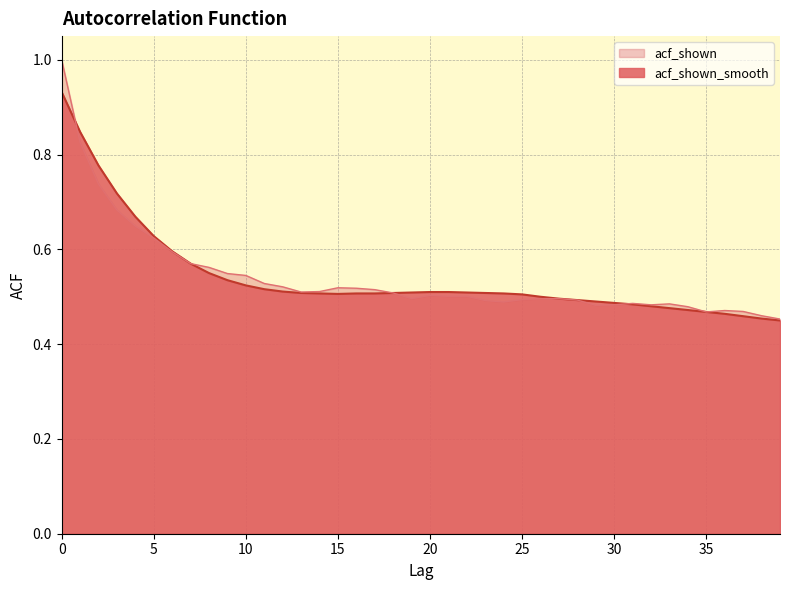

Reading right to left, transcribe all the data shown in this chart.

acf_shown_smooth: 0.5	0.5	0.5	0.5	0.5	0.5	0.5	0.5	0.5	0.5	0.5	0.5	0.5	0.5	0.5	0.5	0.5	0.5	0.5	0.5	0.5	0.5	0.5	0.5	0.5	0.5	0.5	0.5	0.5	0.5	0.5	0.6	0.6	0.6	0.6	0.7	0.7	0.8	0.8	0.9
acf_shown: 0.5	0.5	0.5	0.5	0.5	0.5	0.5	0.5	0.5	0.5	0.5	0.5	0.5	0.5	0.5	0.5	0.5	0.5	0.5	0.5	0.5	0.5	0.5	0.5	0.5	0.5	0.5	0.5	0.5	0.5	0.5	0.6	0.6	0.6	0.6	0.6	0.7	0.7	0.8	1.0